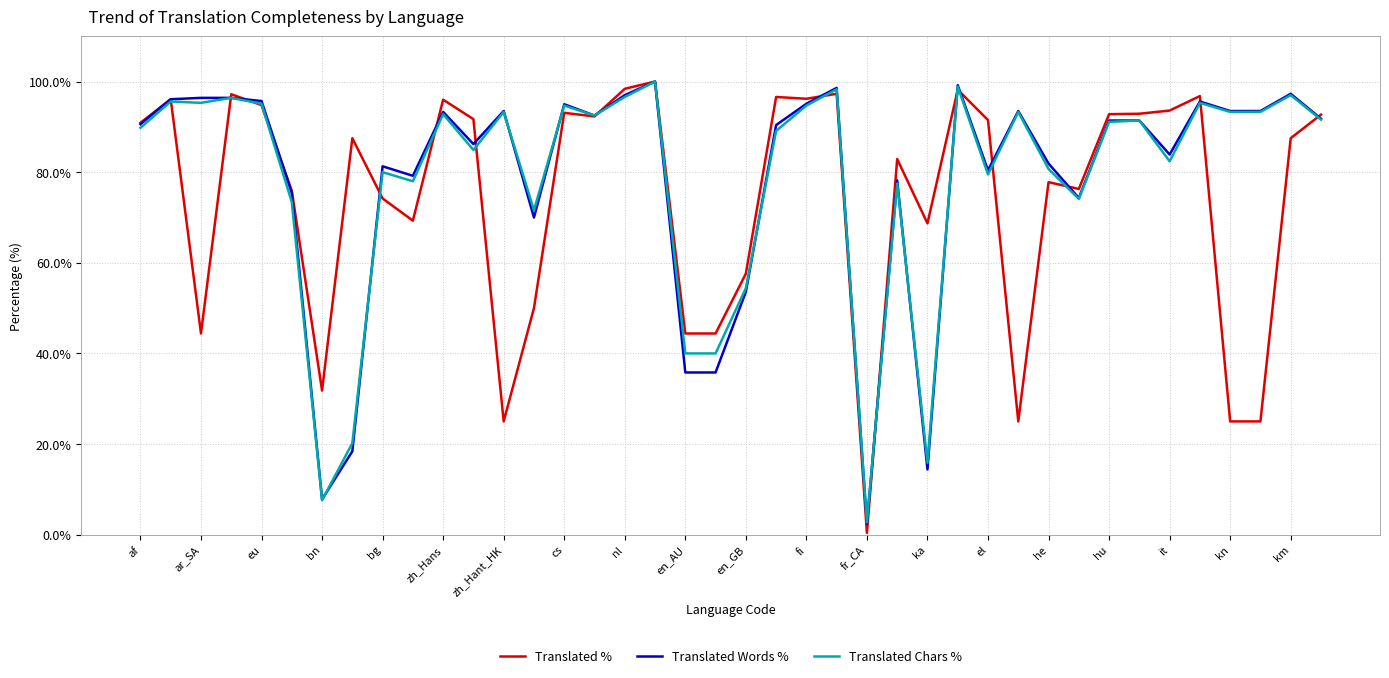

Which series has the widest spread of values?

Translated %